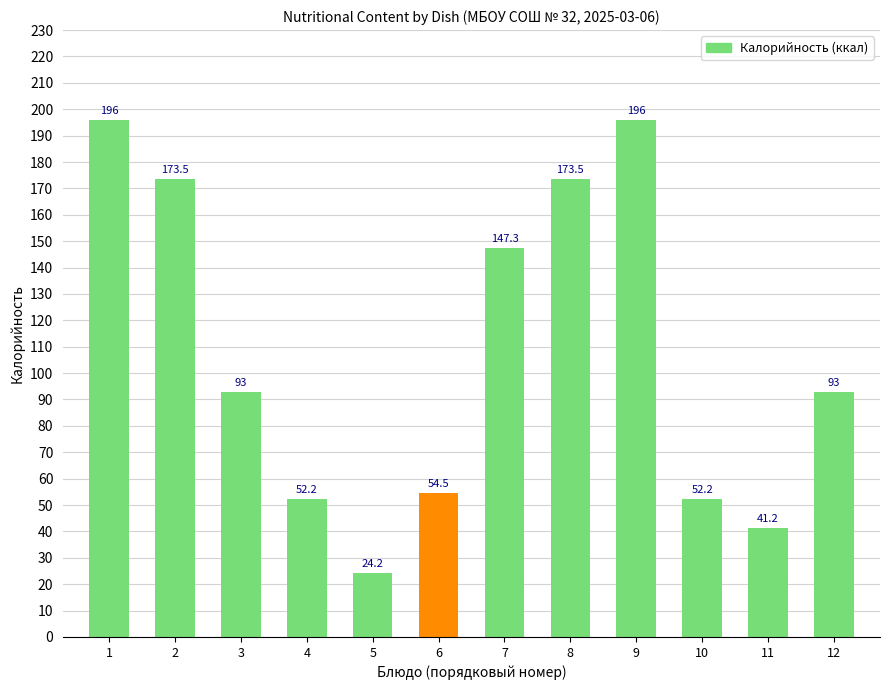

What value does the data have at 2?

173.5